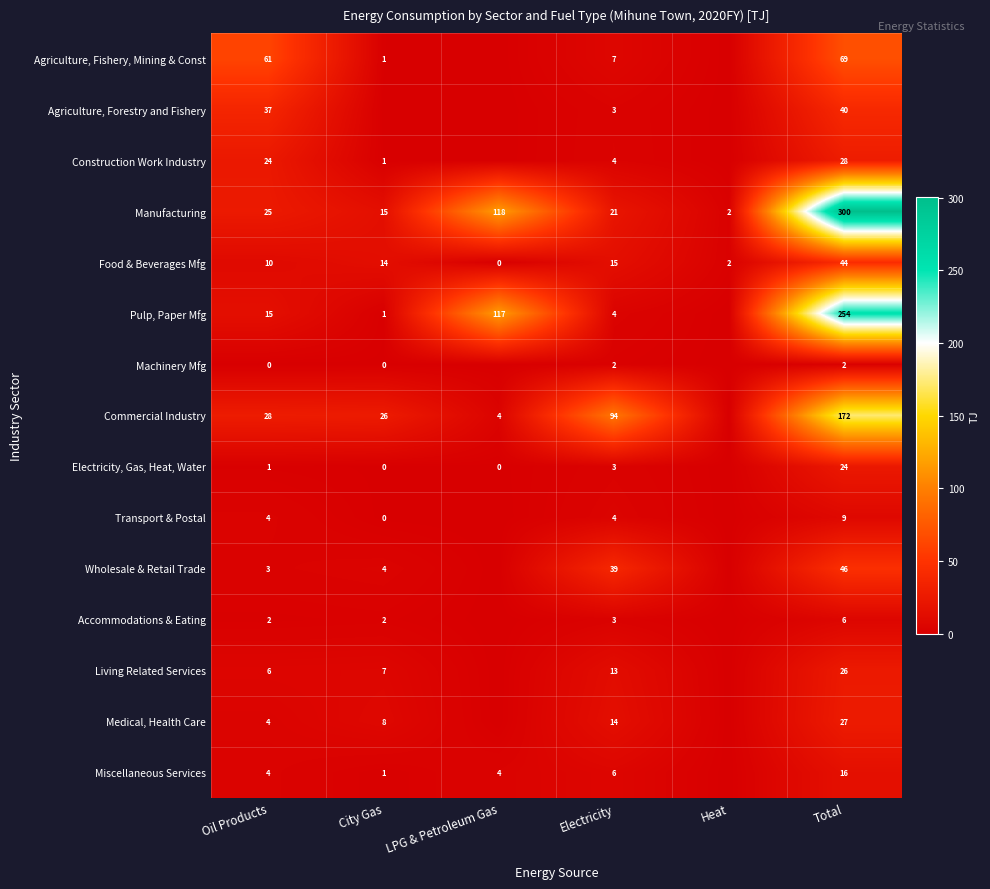

The value of Construction Work Industry at City Gas is 1. True or false?

True